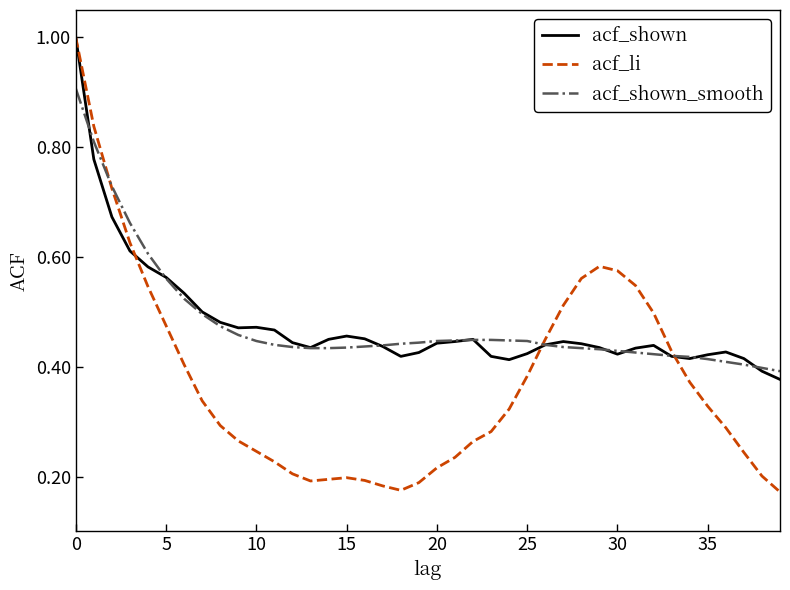

Which series has the widest spread of values?

acf_li